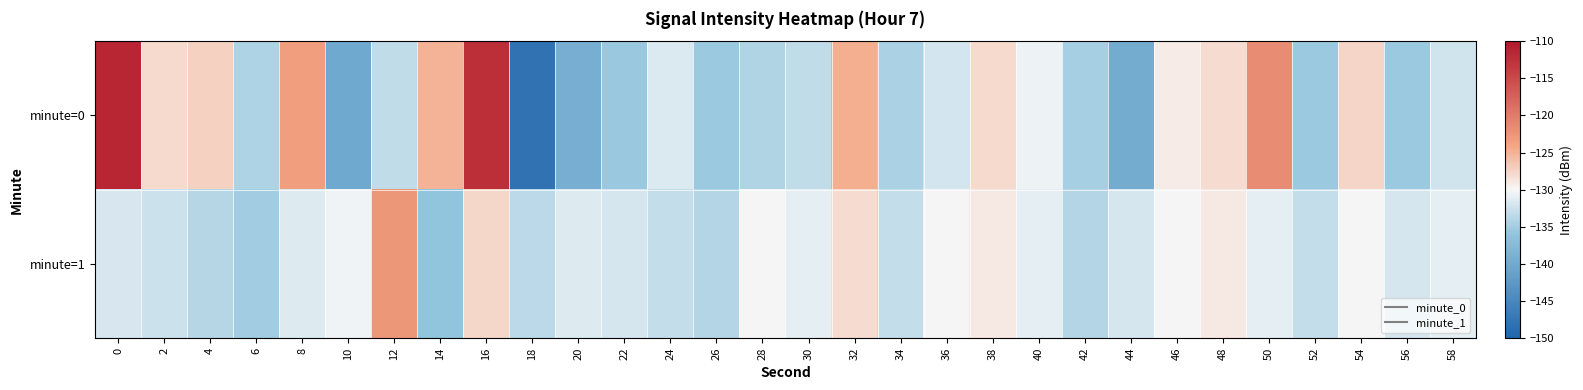

Which series has the largest range (max minus min)?

minute=0